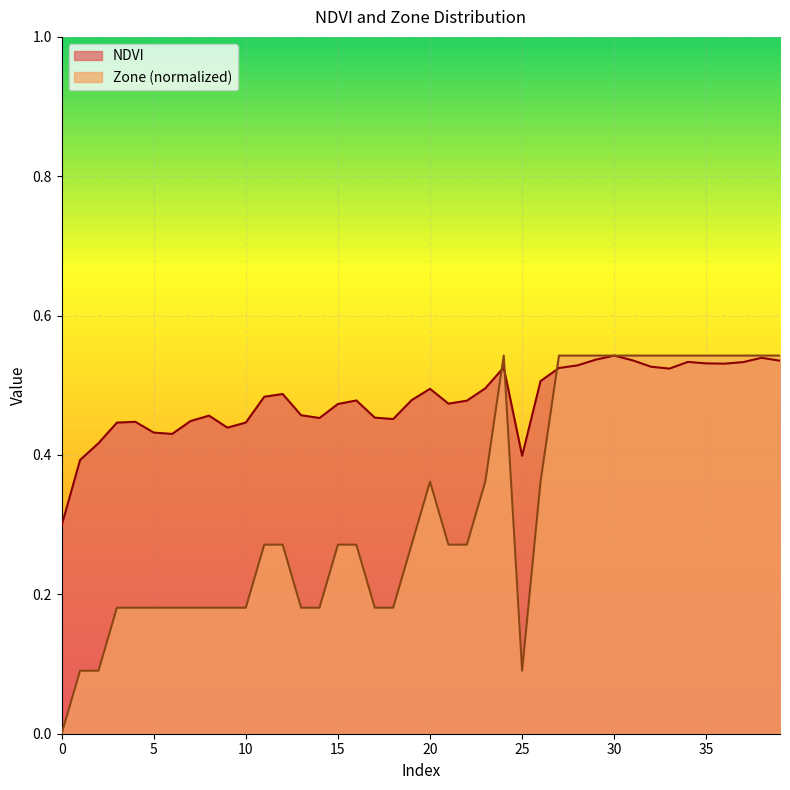

What is the value of the NDVI point at the 37th from the left?

0.5